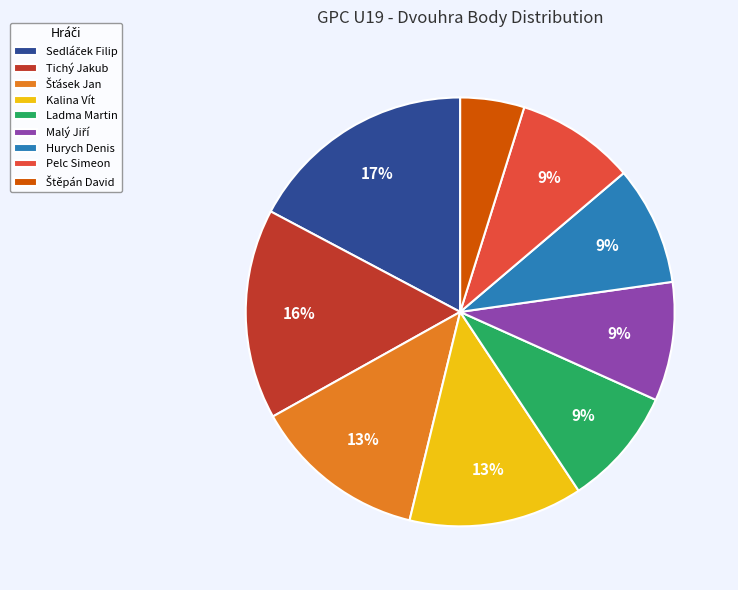

Is it true that Kalina Vít is 13% of the pie?

True